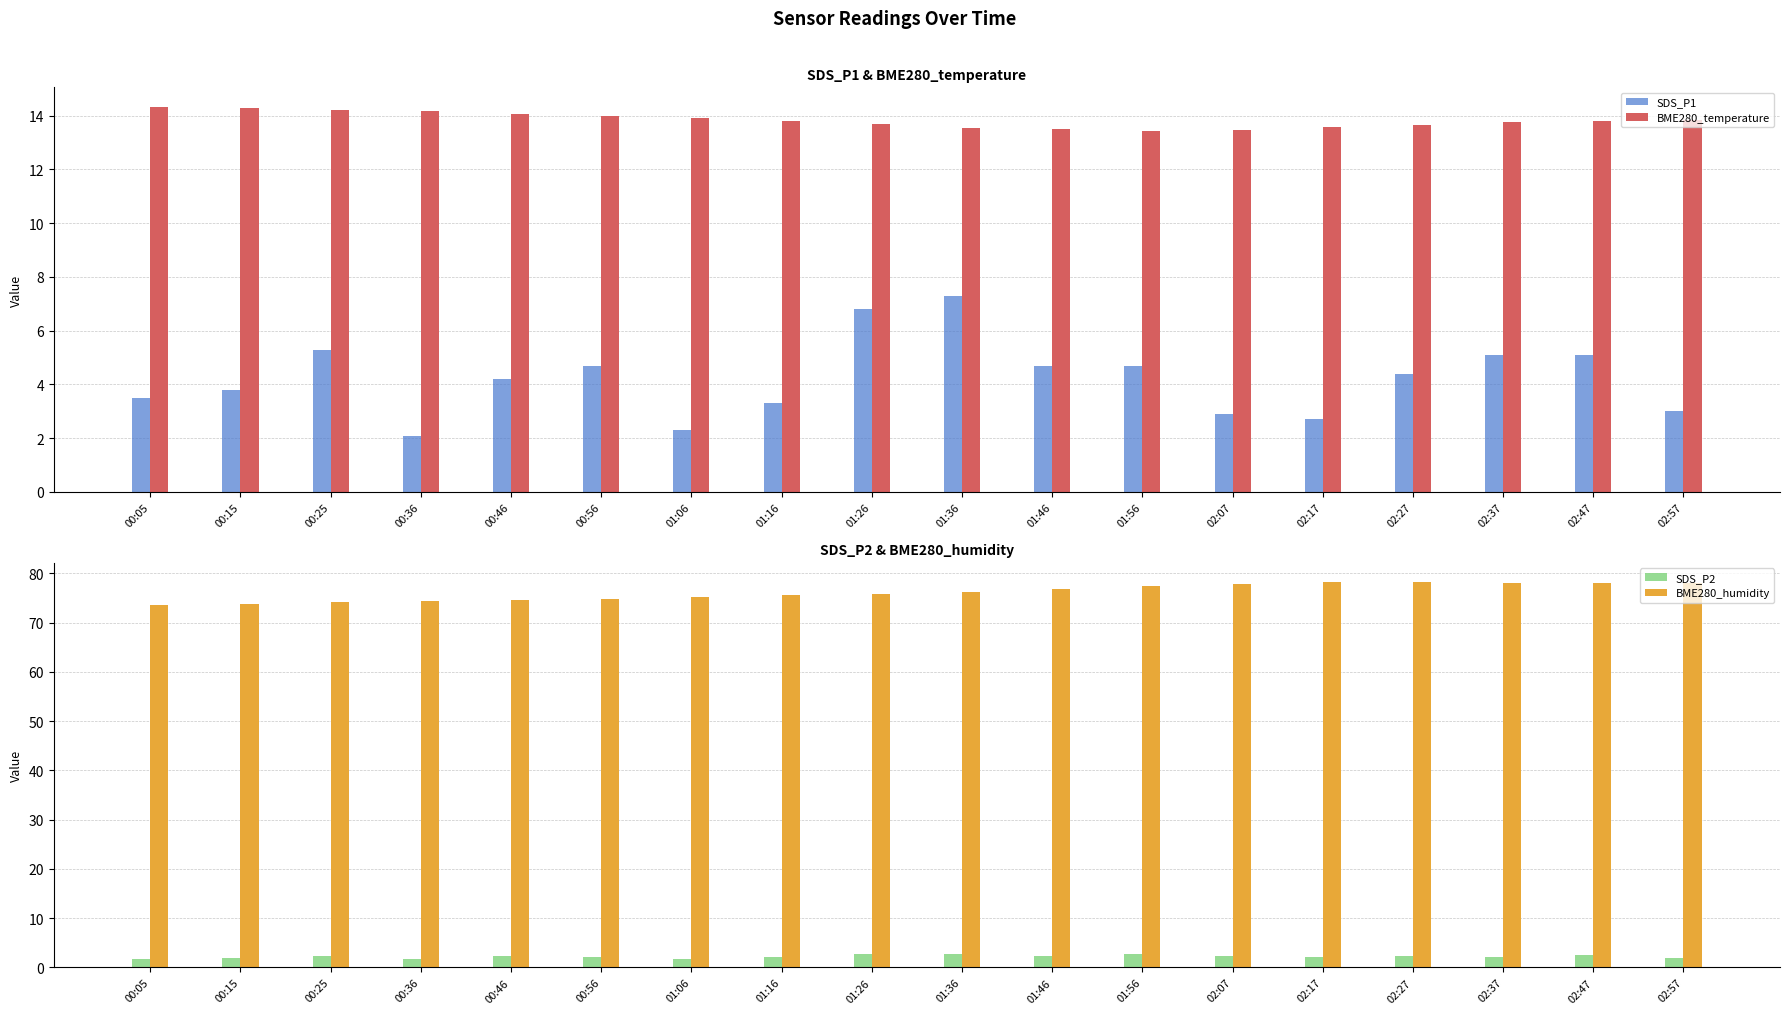

At 01:36, list the series in order from largest to smallest.

BME280_humidity, BME280_temperature, SDS_P1, SDS_P2